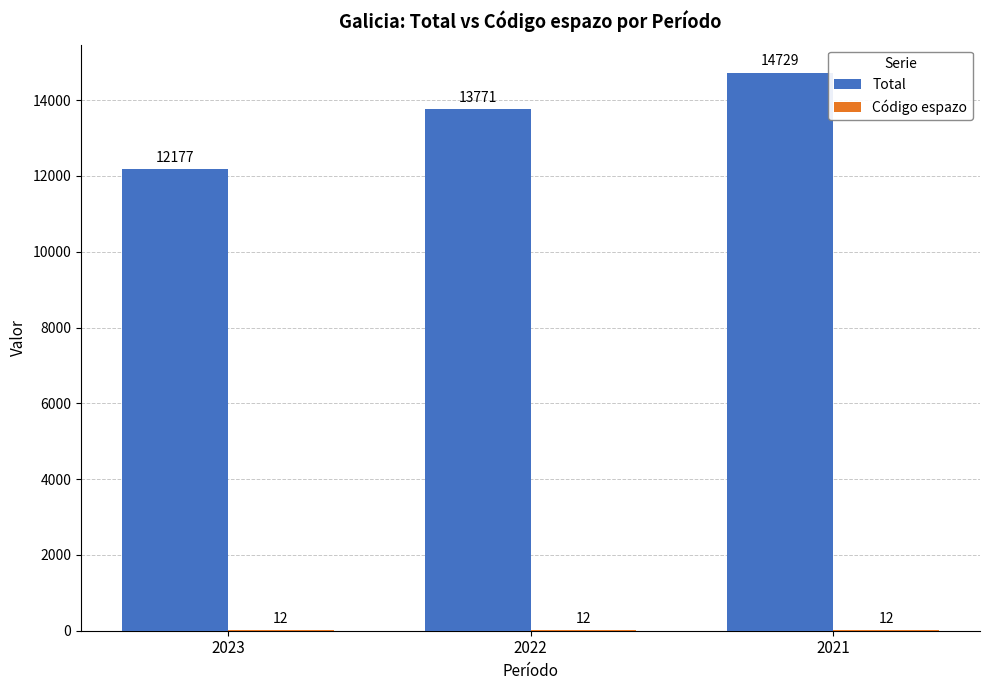

Are the bars horizontal?

No